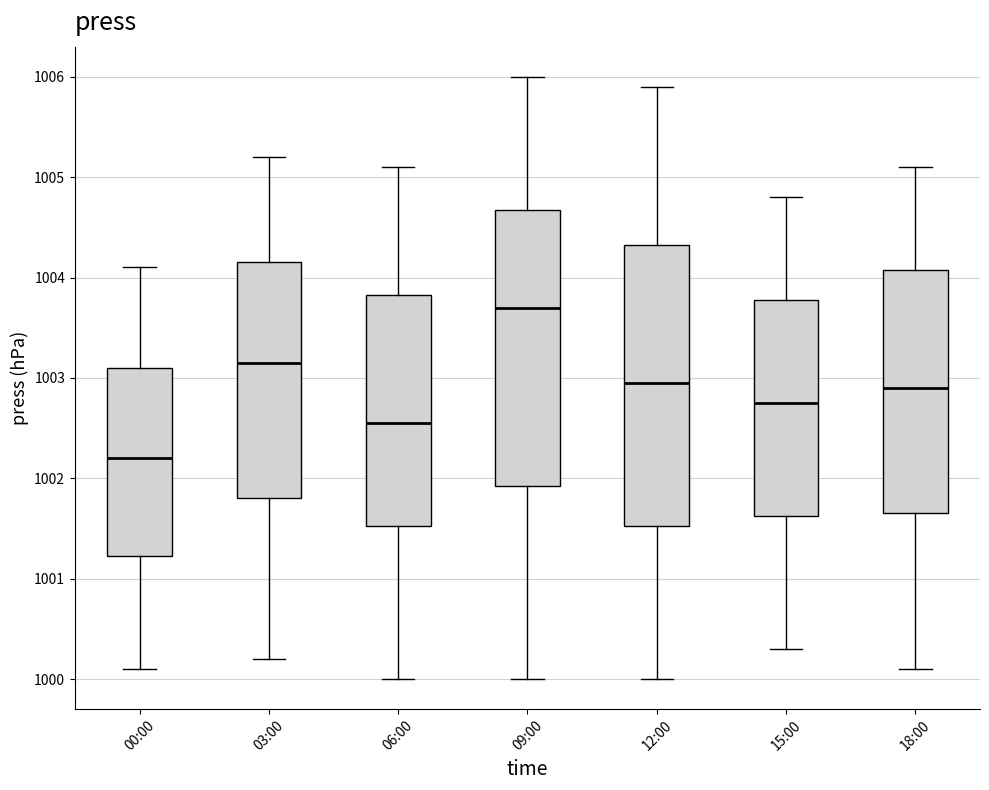

Reading left to right, read every box against the y-axis: the position of its median line, the range the box covers, and the ends of its whiskers. The values are not printed on the chart, so give them approximately, as read against the axis.

00:00: median 1002.2, box 1001.2 to 1003.1, whiskers 1000.1 to 1004.1
03:00: median 1003.2, box 1001.8 to 1004.2, whiskers 1000.2 to 1005.2
06:00: median 1002.6, box 1001.5 to 1003.8, whiskers 1000.0 to 1005.1
09:00: median 1003.7, box 1001.9 to 1004.7, whiskers 1000.0 to 1006.0
12:00: median 1003.0, box 1001.5 to 1004.3, whiskers 1000.0 to 1005.9
15:00: median 1002.8, box 1001.6 to 1003.8, whiskers 1000.3 to 1004.8
18:00: median 1002.9, box 1001.7 to 1004.1, whiskers 1000.1 to 1005.1